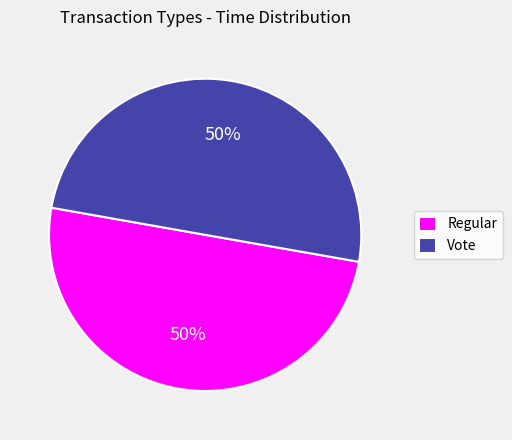

What is the ratio of the value at Regular to the value at Vote?

1.0